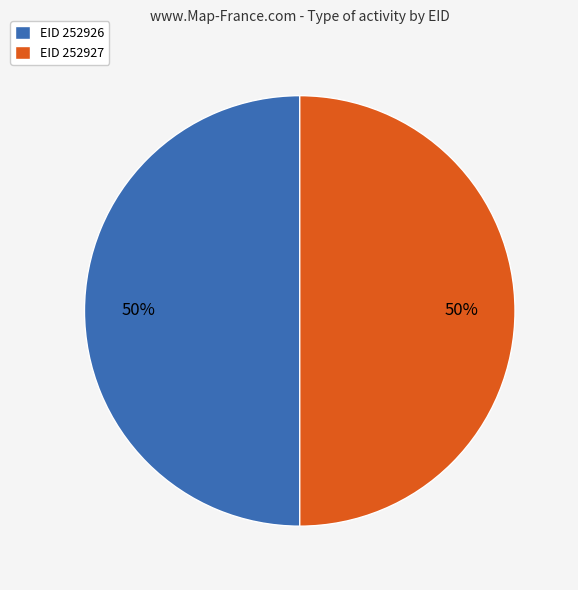

To the nearest percent, what portion does EID 252927 represent?

50%